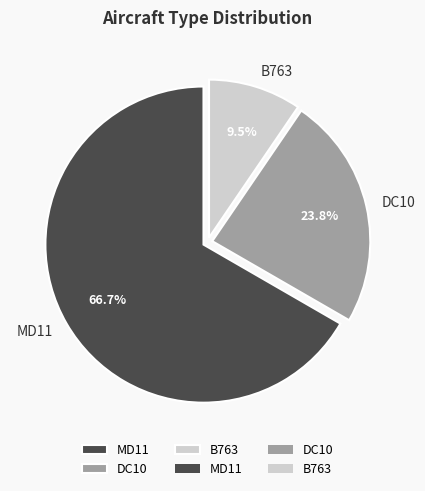

Which has a higher value, DC10 or B763?

DC10